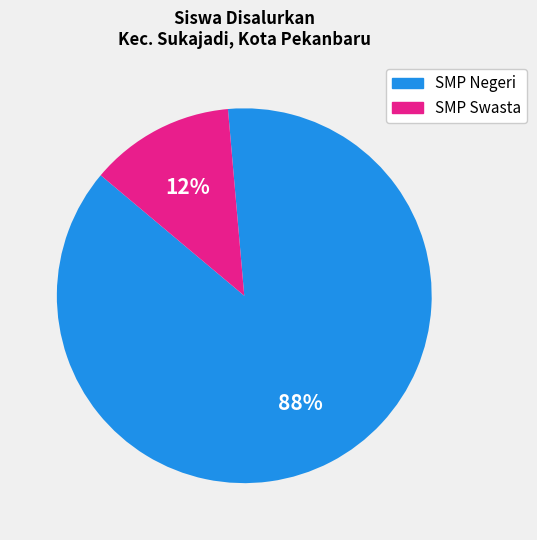

To the nearest percent, what is the combined percentage of SMP Negeri and SMP Swasta?

100%